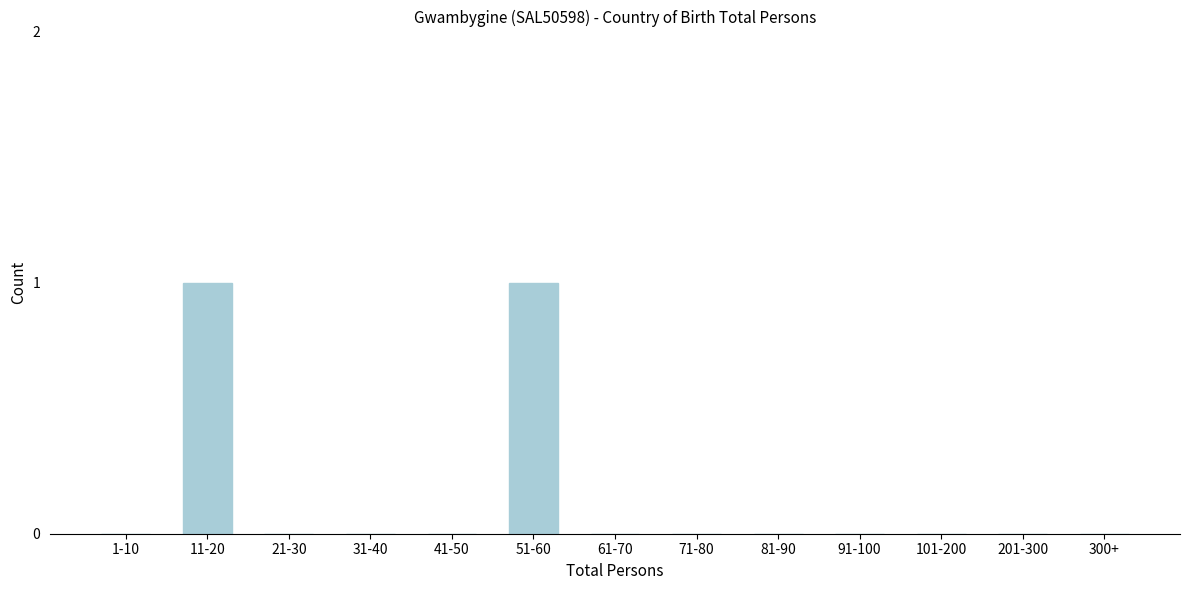

Reading left to right, list all the values displayed in this chart.

1-10=0	11-20=1	21-30=0	31-40=0	41-50=0	51-60=1	61-70=0	71-80=0	81-90=0	91-100=0	101-200=0	201-300=0	300+=0